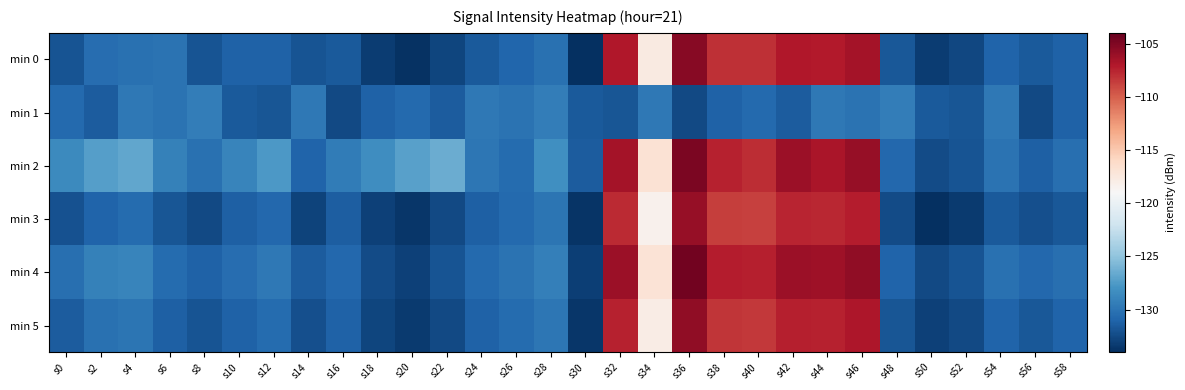

At which category is the sum across all series the highest?

s36